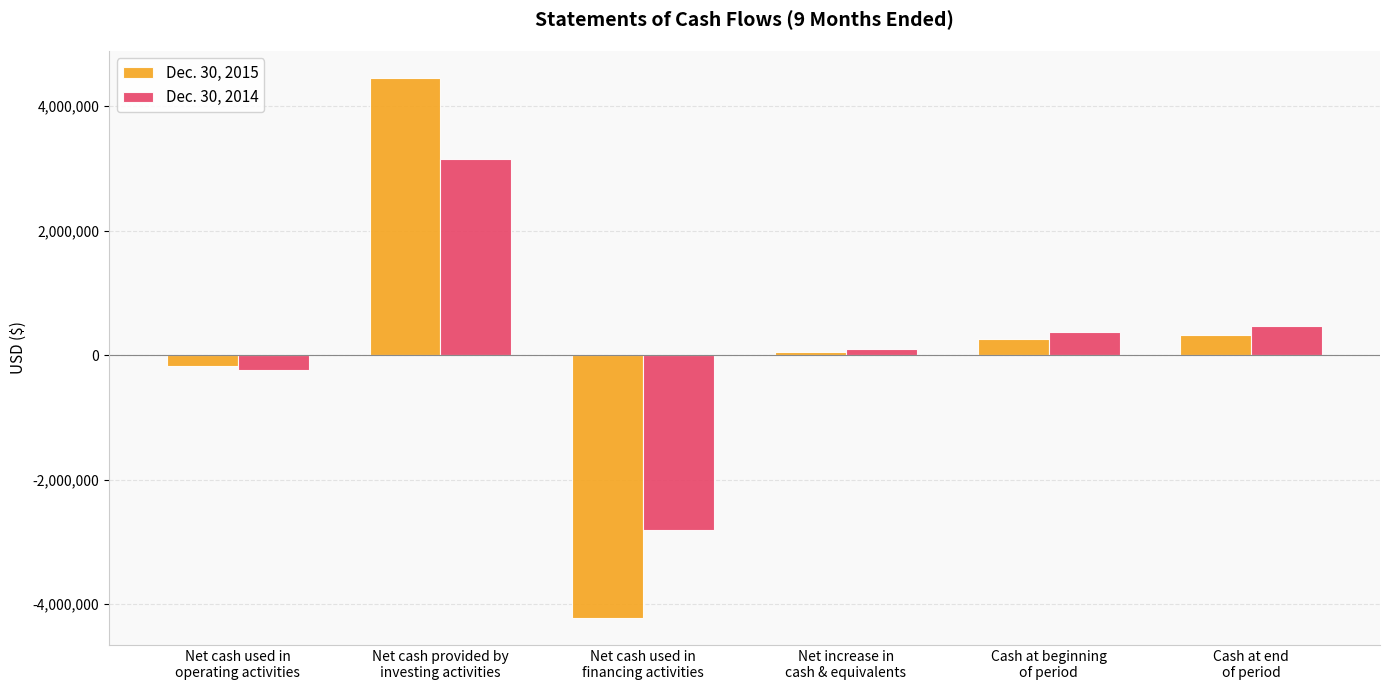

How many negative values does the Dec. 30, 2015 series have?

2